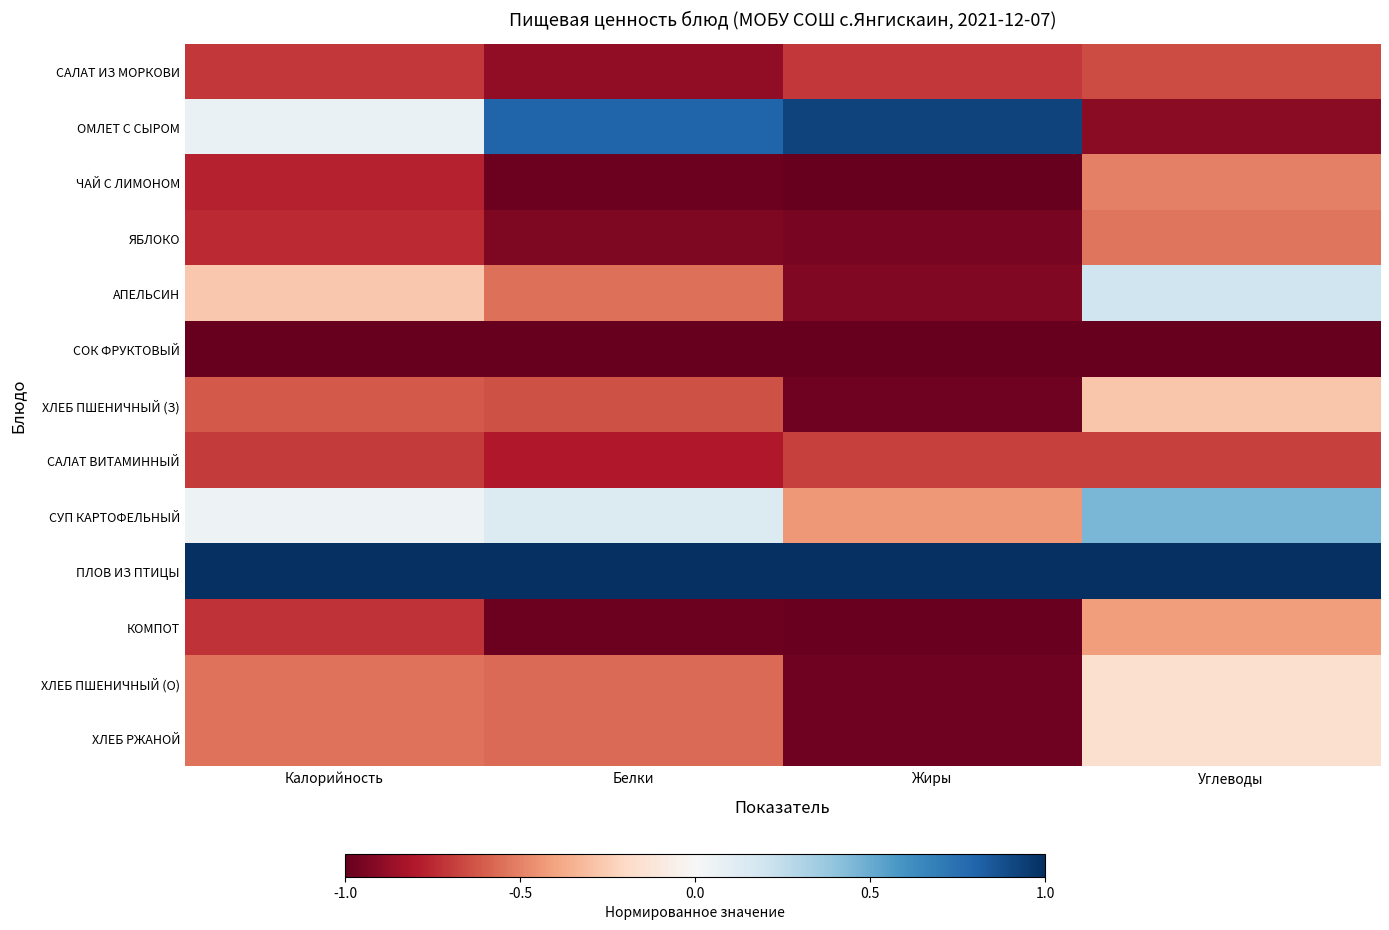

Between Углеводы and Калорийность, which is larger?

Углеводы